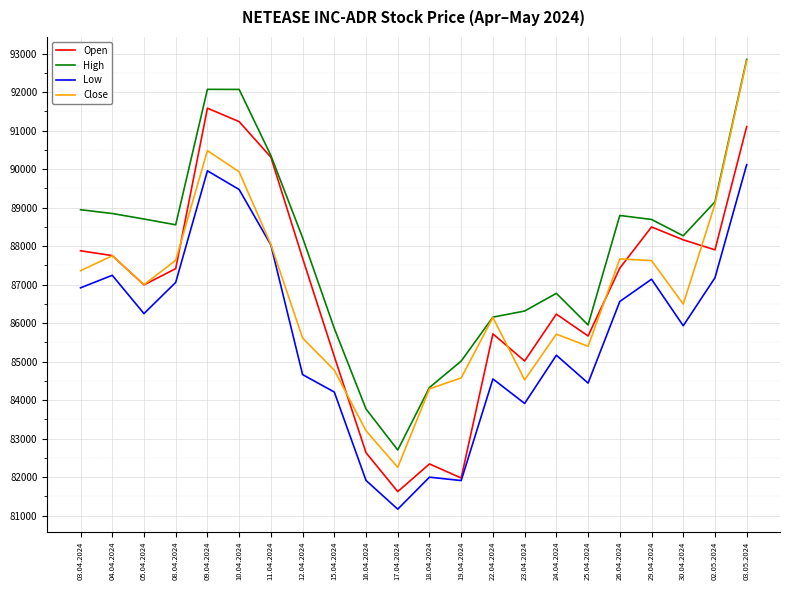

In Open, how many points are higher than both neighbors (excluding endpoints)?

5